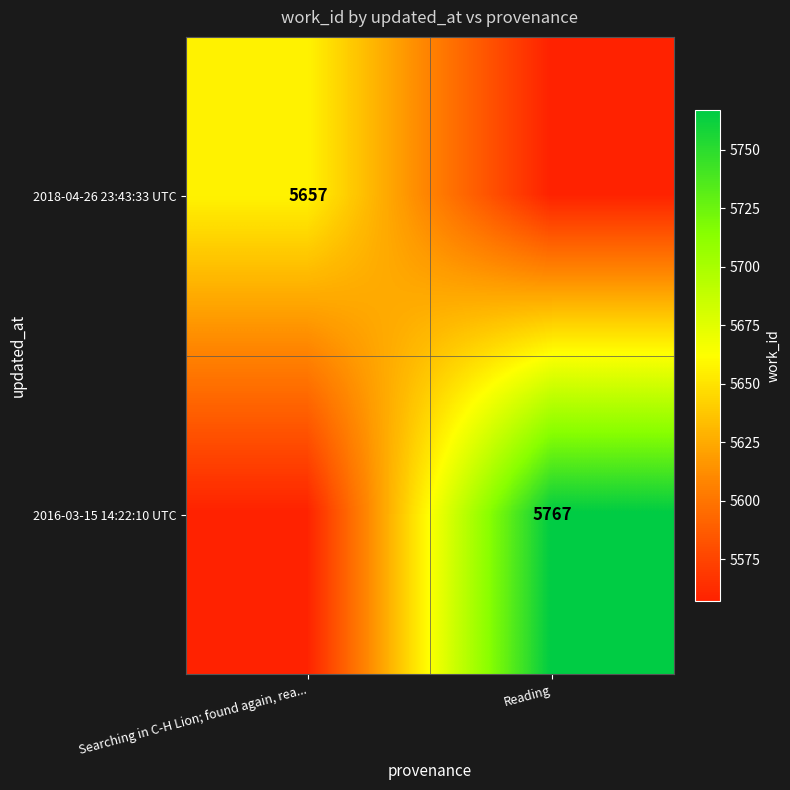

Is the value of 2018-04-26 23:43:33 UTC at Searching in C-H Lion; found again, rea... greater than the value of 2016-03-15 14:22:10 UTC at Reading?

No